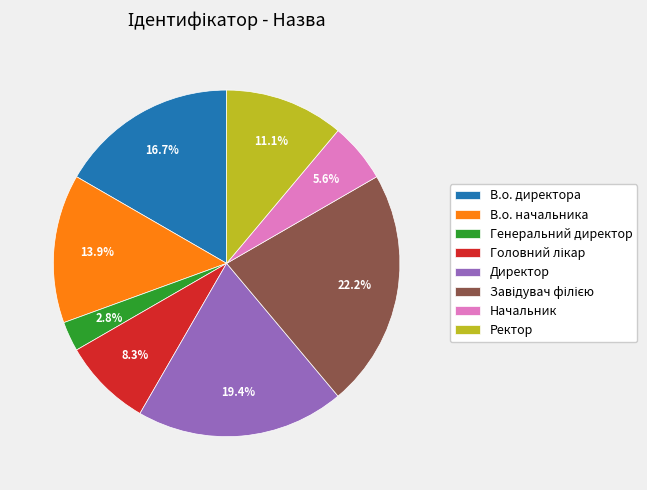

How much of the chart is everything except Директор?

80.6%